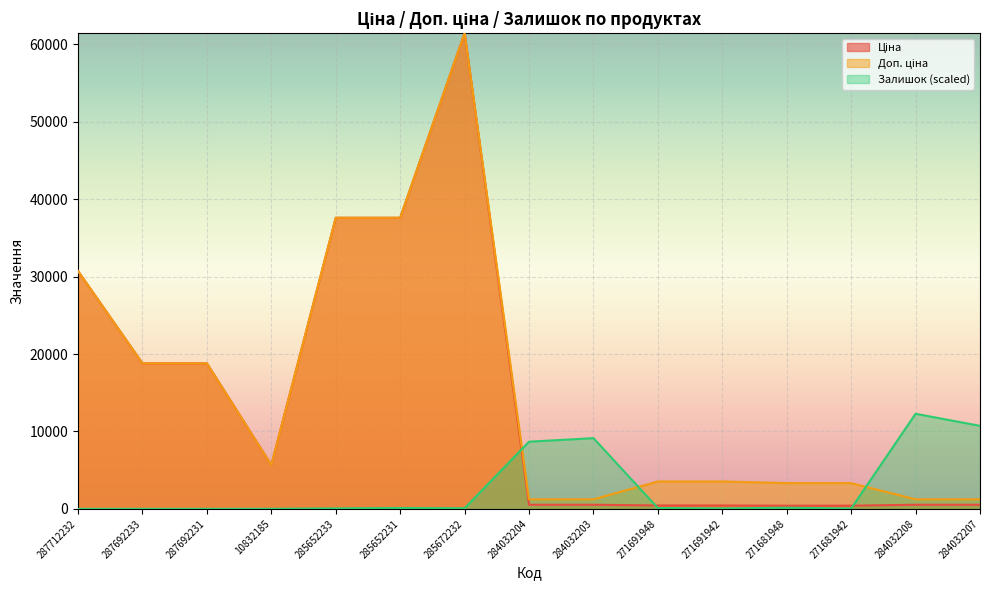

At which label does Доп. ціна first exceed 3544?

287712232